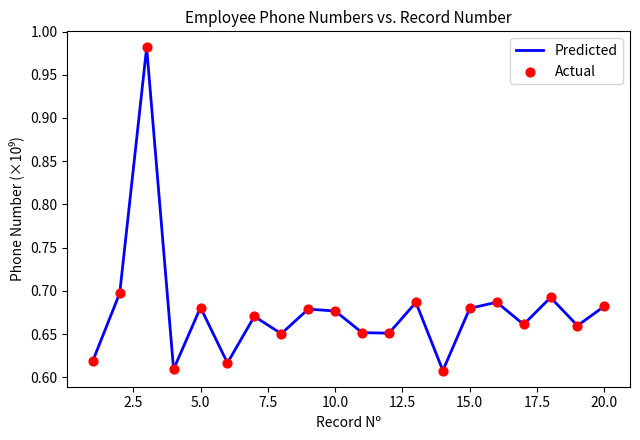

What is the difference between the maximum and minimum values?

0.4